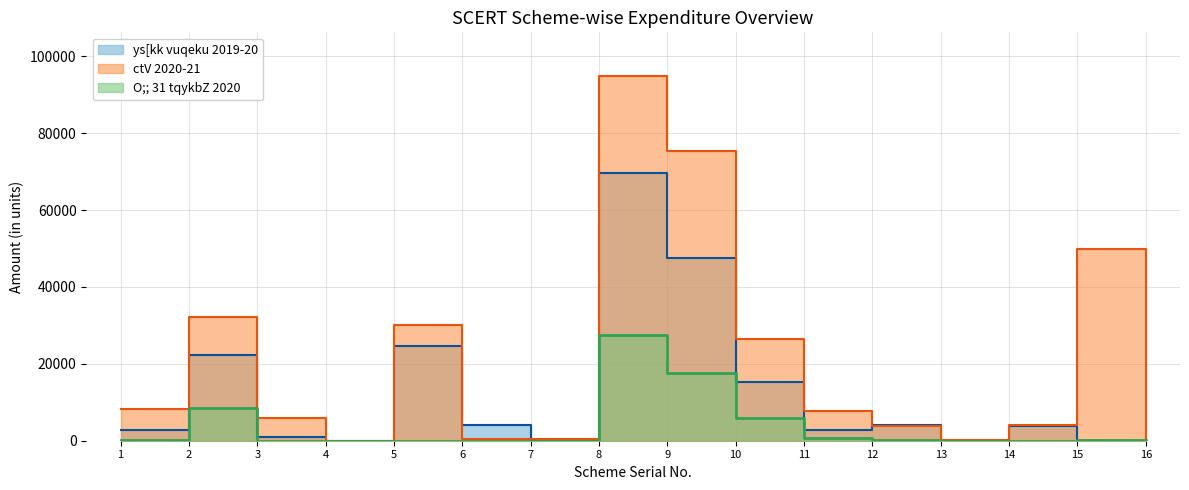

At 3, list the series in order from smallest to largest.

O;;    31 tqykbZ 2020, ys[kk vuqeku 2019&20, ctV 2020&21